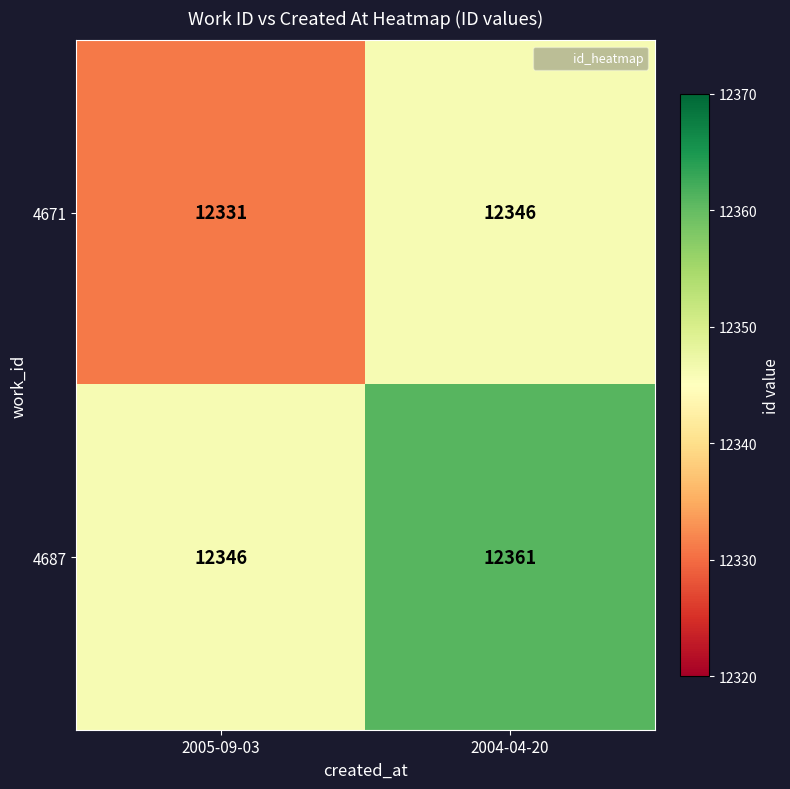

At which label is 4687 closest to 12353?

2005-09-03